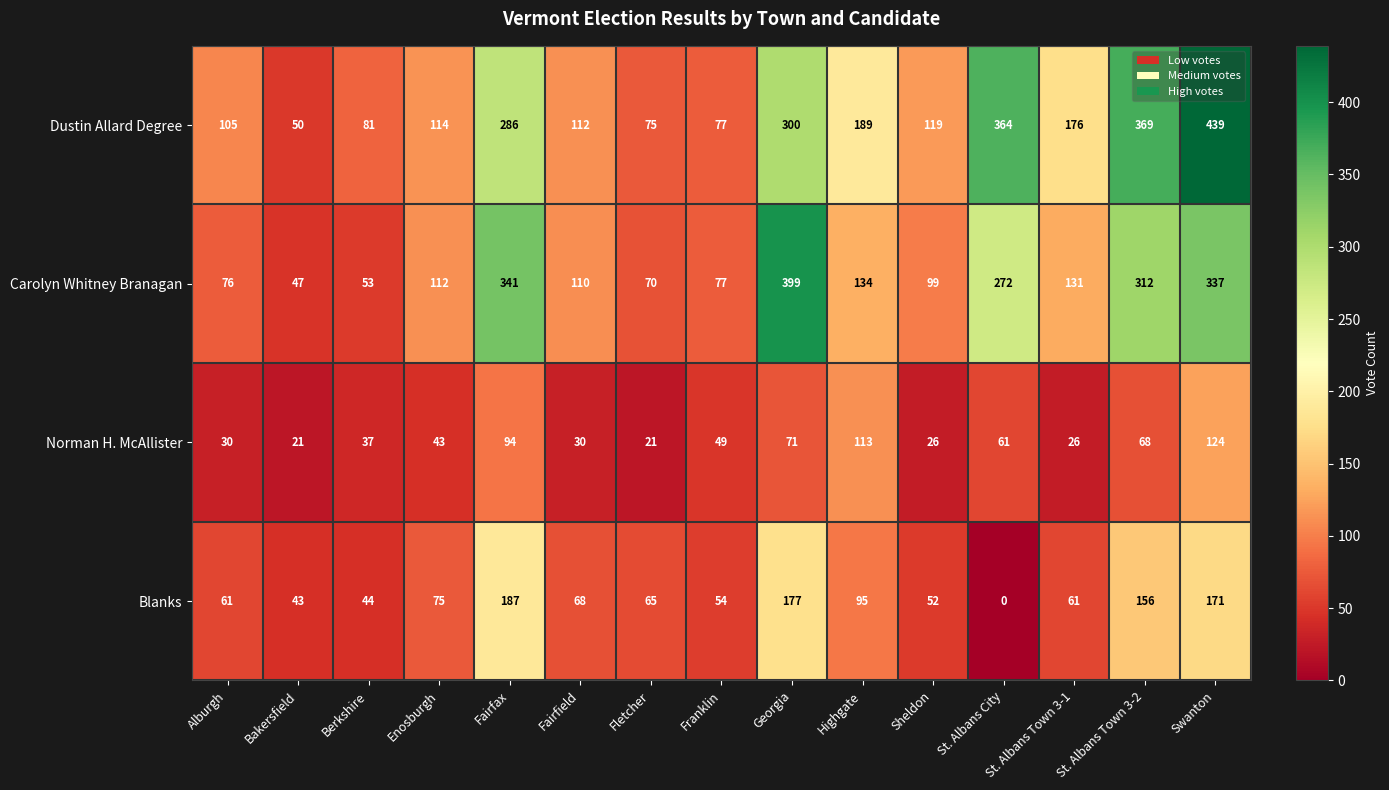

True or false: Blanks has a value of 156 at St. Albans Town 3-2.

True